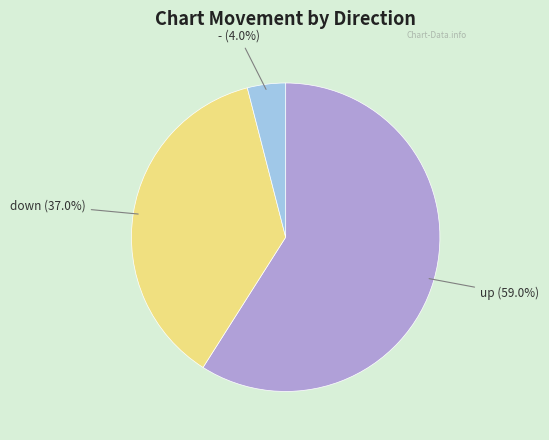

To the nearest percent, what percentage of the pie is down?

37%